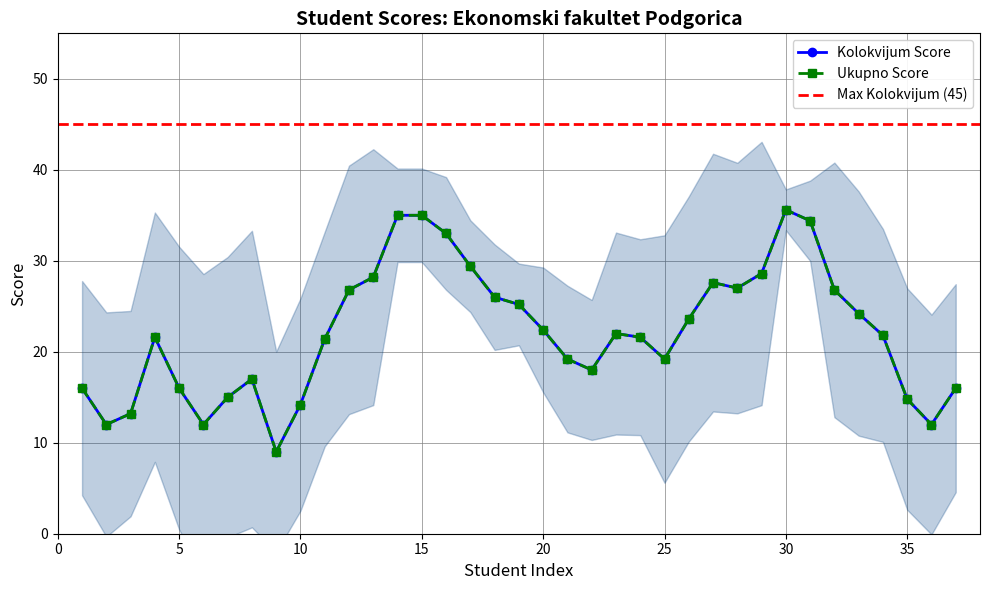

True or false: Kolokvijum Score and Ukupno Score intersect in this chart.

False